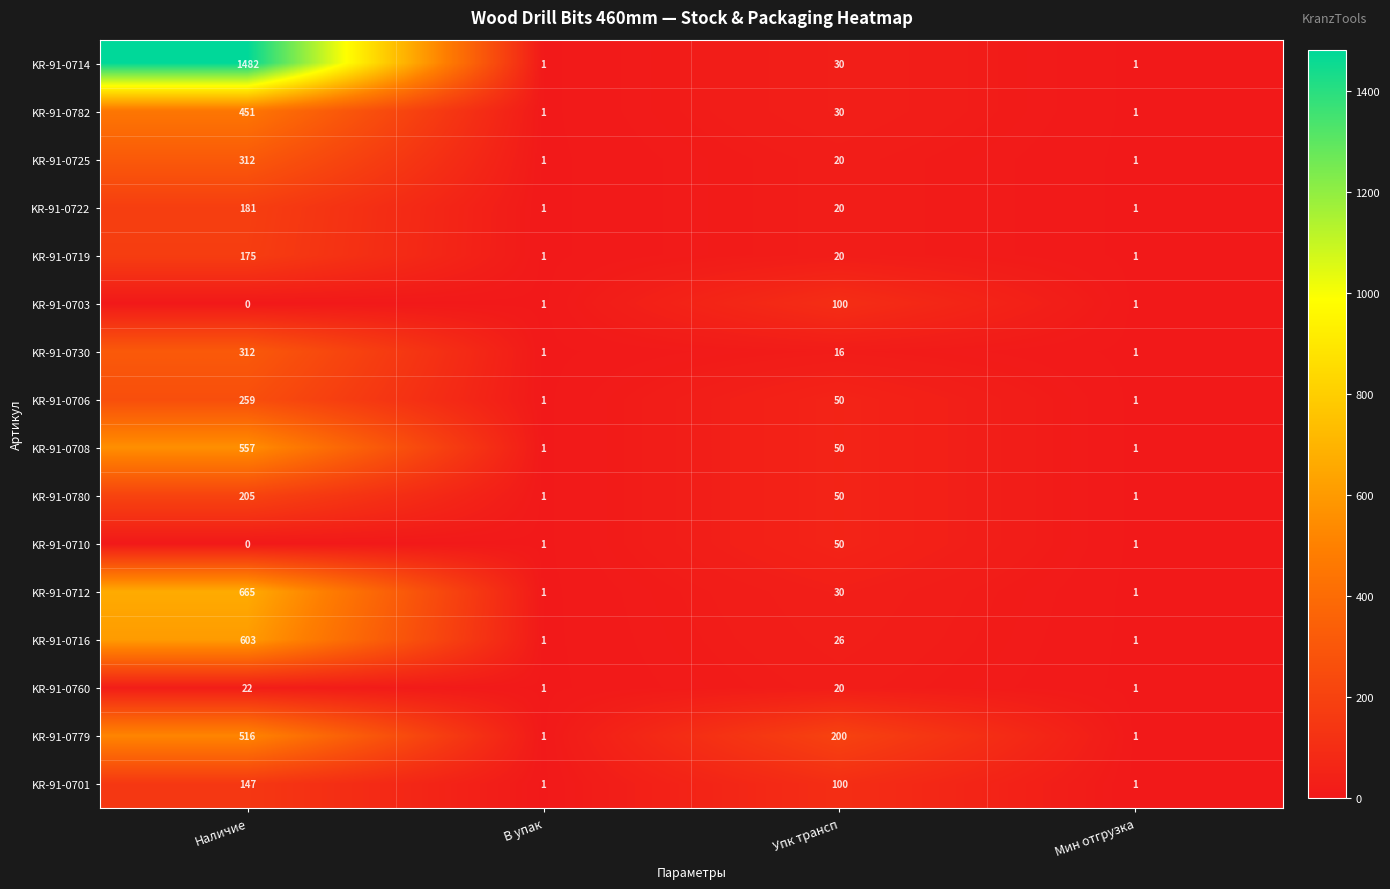

Between Наличие and В упак, which series saw the biggest shift?

KR-91-0714